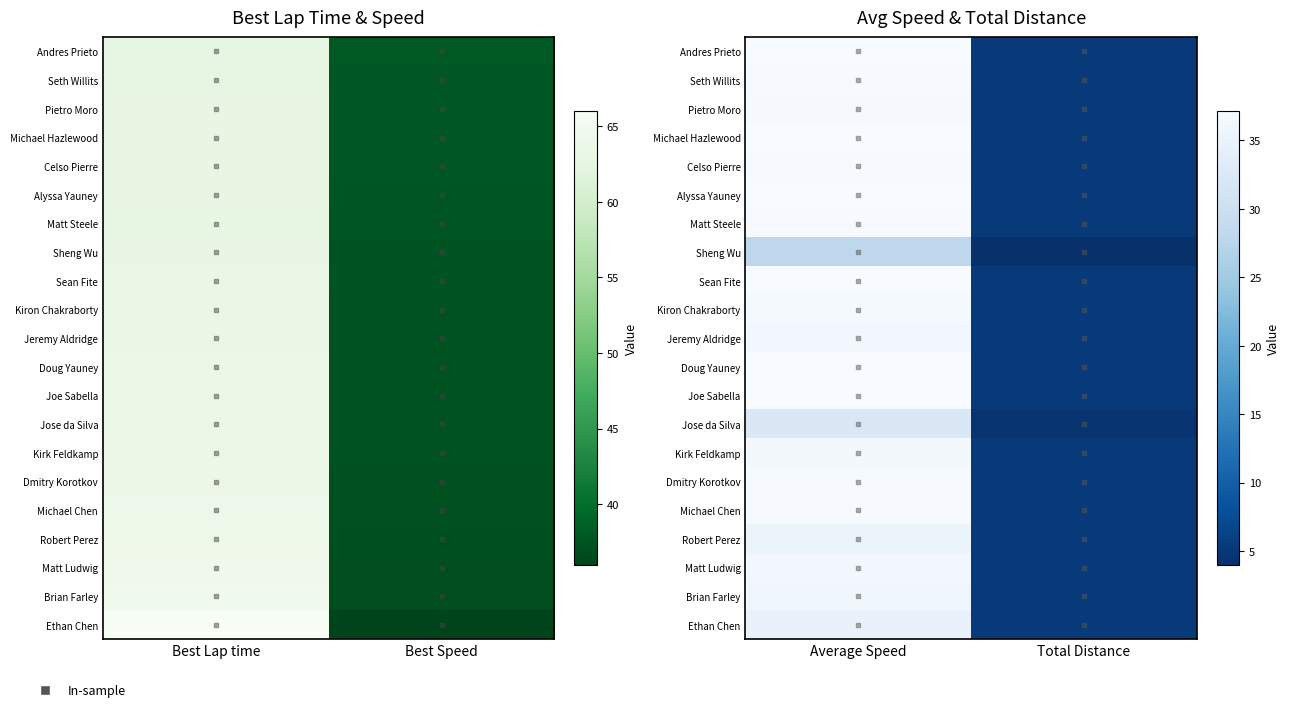

What is the spread (max minus min) of values at Total Distance?

1.3